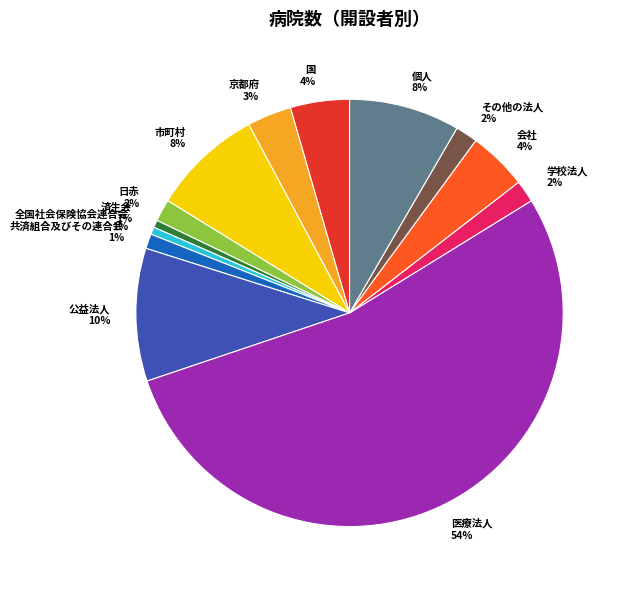

How many segments does this pie chart have?

13